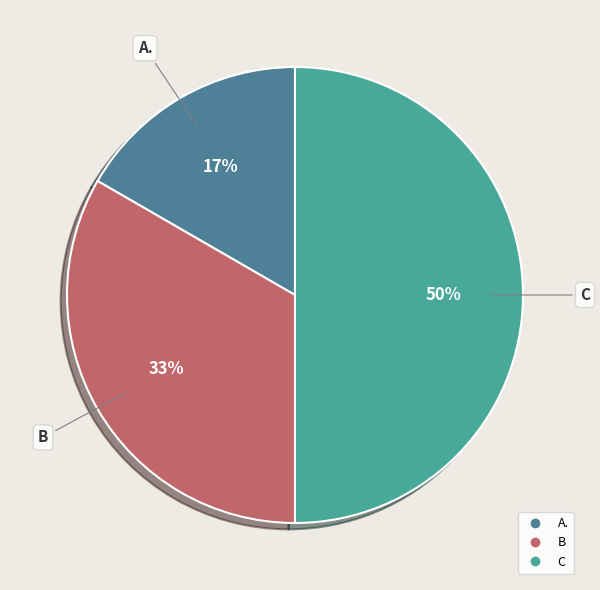

Do C and B together represent more than half of the pie?

Yes